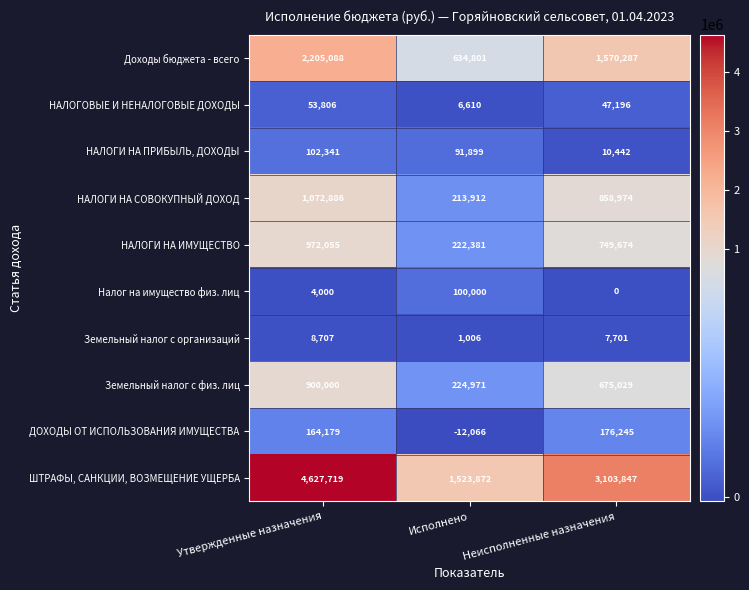

Reading right to left, list all the values displayed in this chart.

Доходы бюджета - всего: 1570287	634801	2205088
НАЛОГОВЫЕ И НЕНАЛОГОВЫЕ ДОХОДЫ: 47196	6610	53806
НАЛОГИ НА ПРИБЫЛЬ, ДОХОДЫ: 10442	91899	102341
НАЛОГИ НА СОВОКУПНЫЙ ДОХОД: 858974	213912	1072886
НАЛОГИ НА ИМУЩЕСТВО: 749674	222381	972055
Налог на имущество физ. лиц: 0	100000	4000
Земельный налог с организаций: 7701	1006	8707
Земельный налог с физ. лиц: 675029	224971	900000
ДОХОДЫ ОТ ИСПОЛЬЗОВАНИЯ ИМУЩЕСТВА: 176245	-12066	164179
ШТРАФЫ, САНКЦИИ, ВОЗМЕЩЕНИЕ УЩЕРБА: 3103847	1523872	4627719